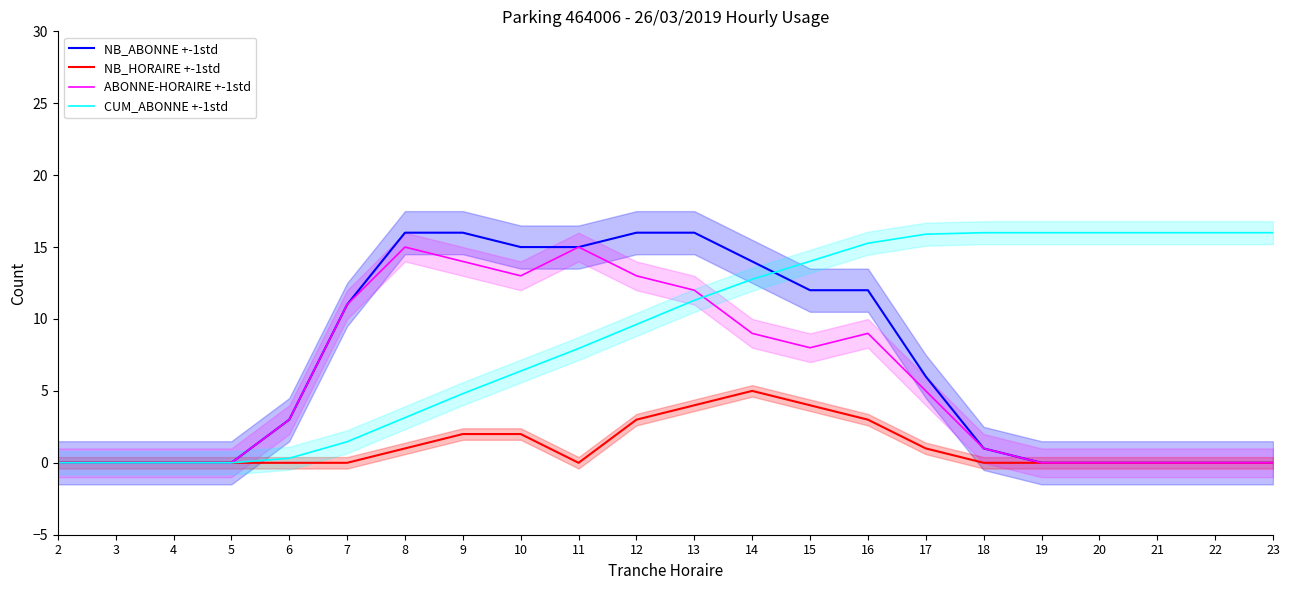

Between 12 and 15, which is larger?

12